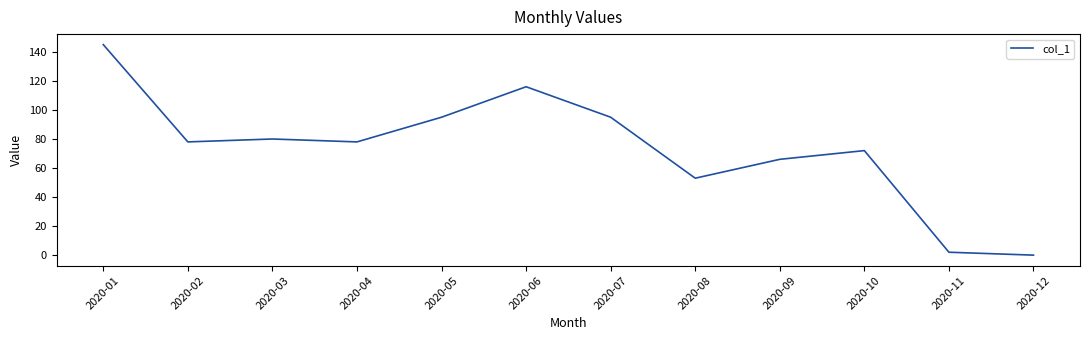

What is the difference between the maximum and minimum values?

145